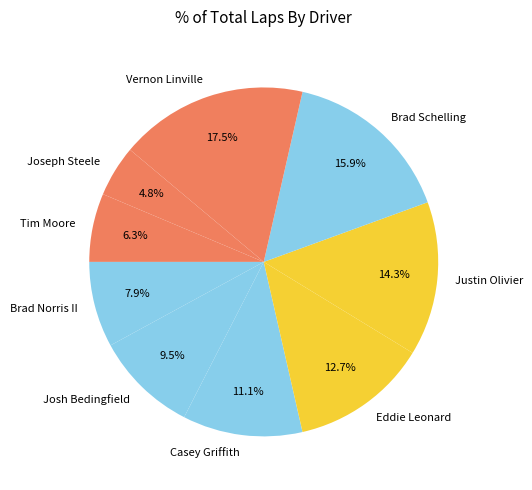

To the nearest percent, what is the difference between the largest and smallest slice percentages?

13%